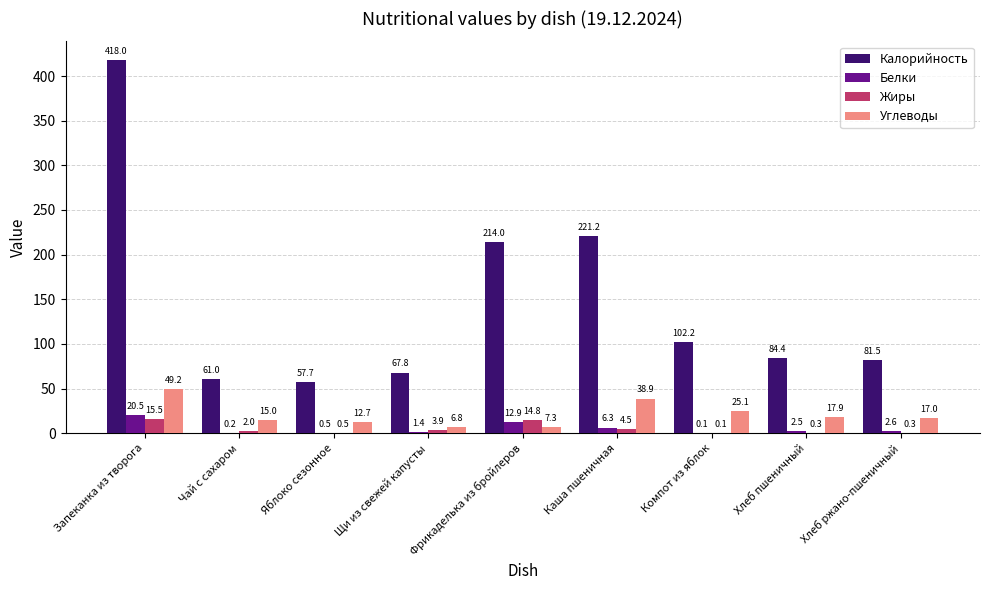

At which label does Углеводы reach its peak?

Запеканка из творога